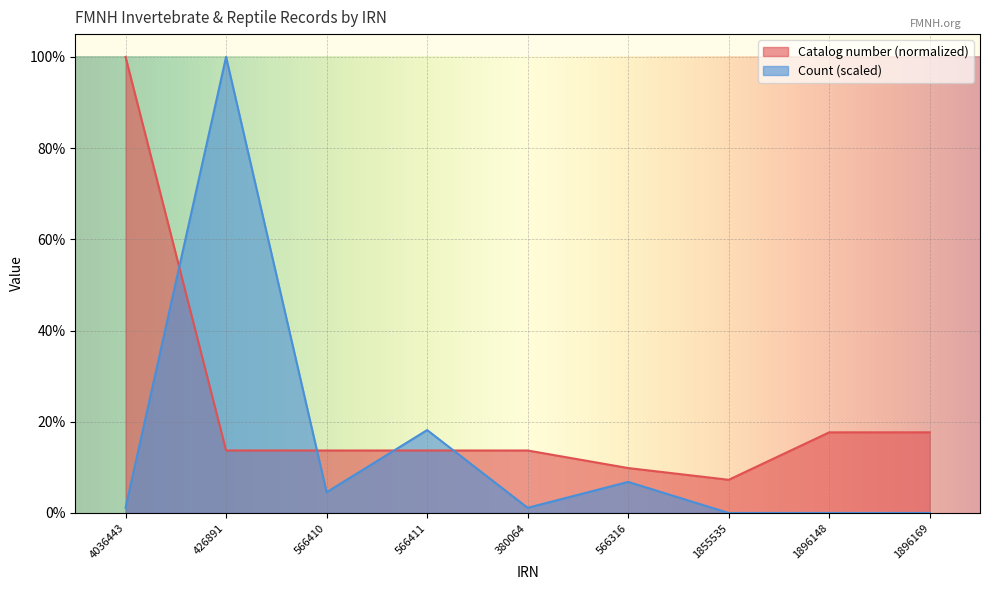

At which category does the chart reach its minimum across all series?

1855535